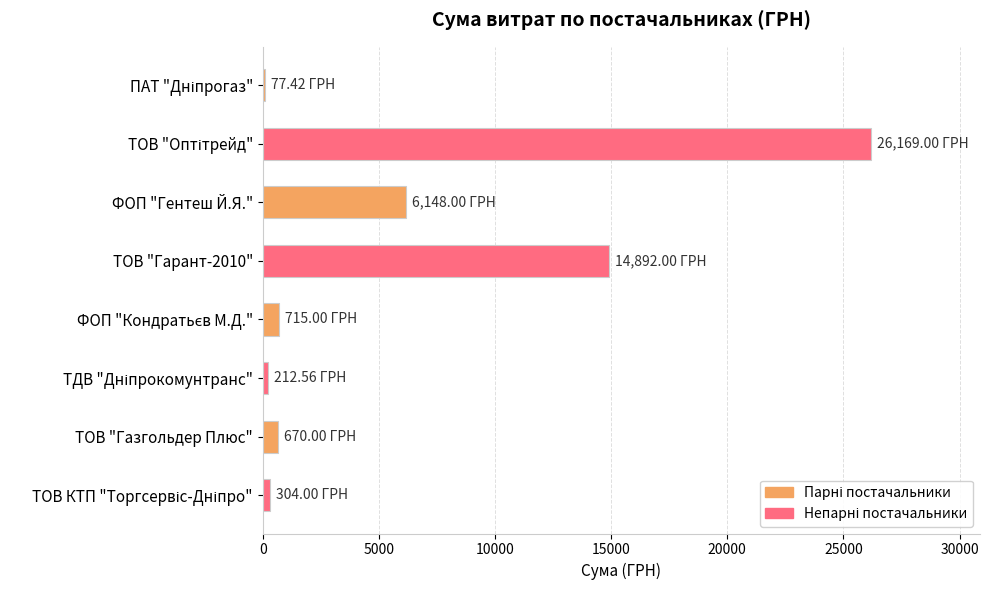

What is the sum of all values?

49188.0